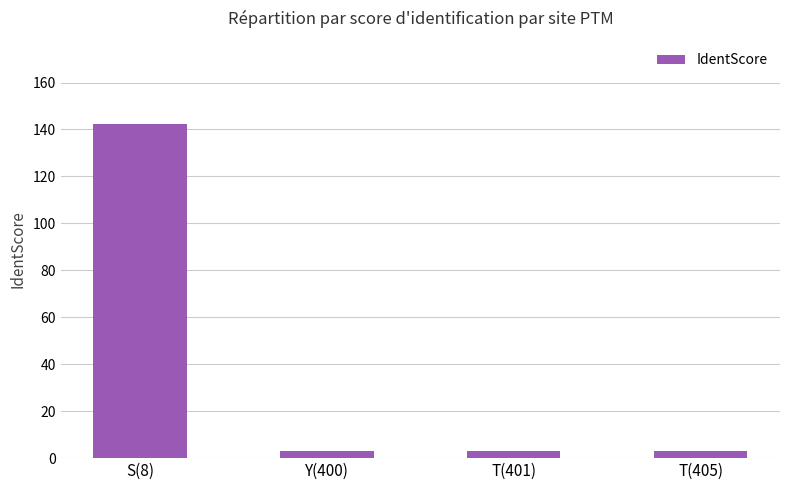

What is the label of the 2nd bar from the right?

T(401)